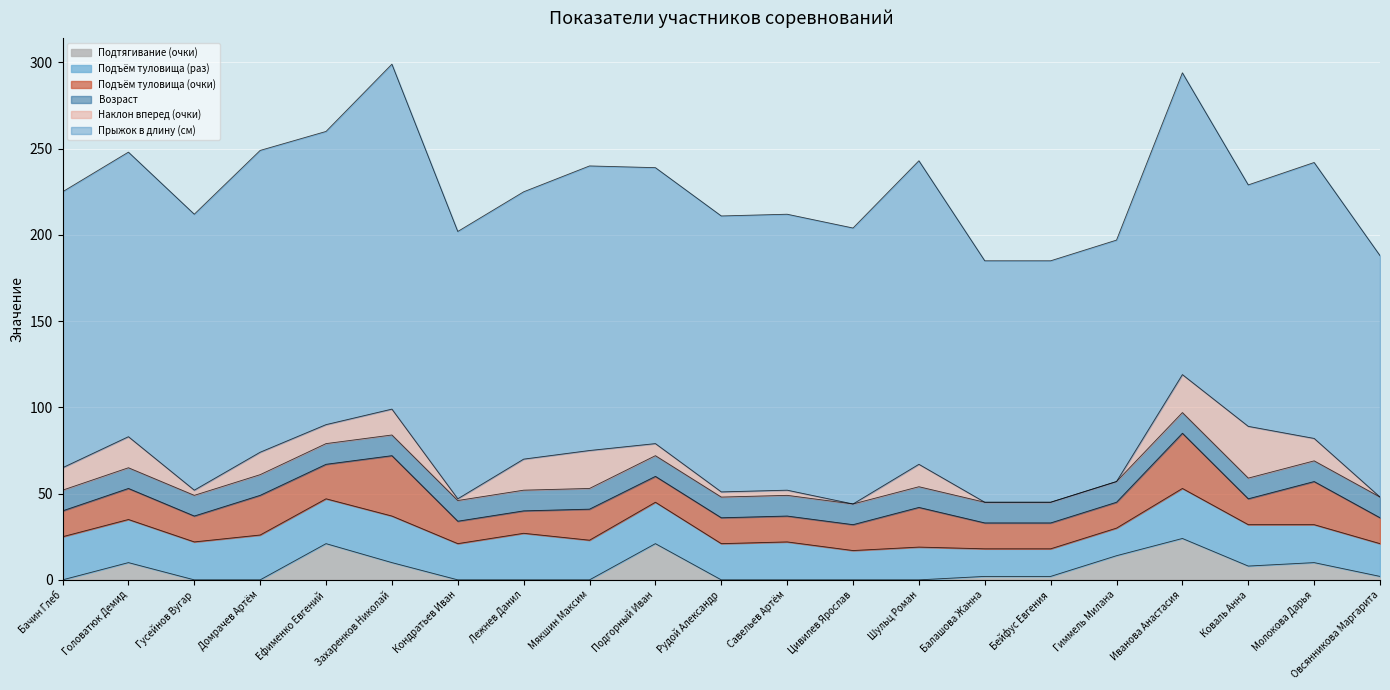

At which category is the sum across all series the highest?

Захаренков Николай